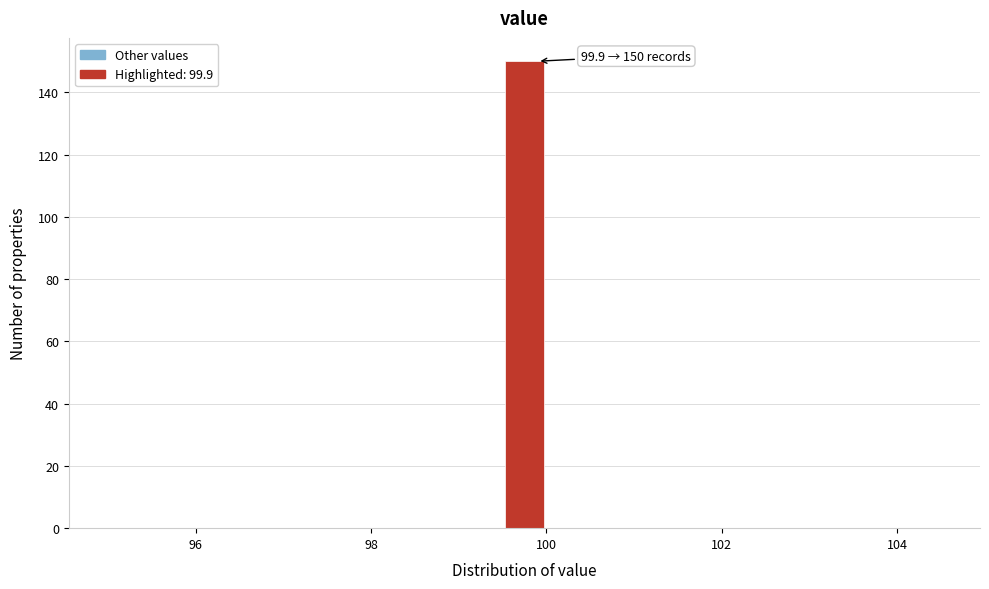

Around what value on the x-axis is the tallest bar? Give the approximate position of its centre, as read against the axis.

99.8